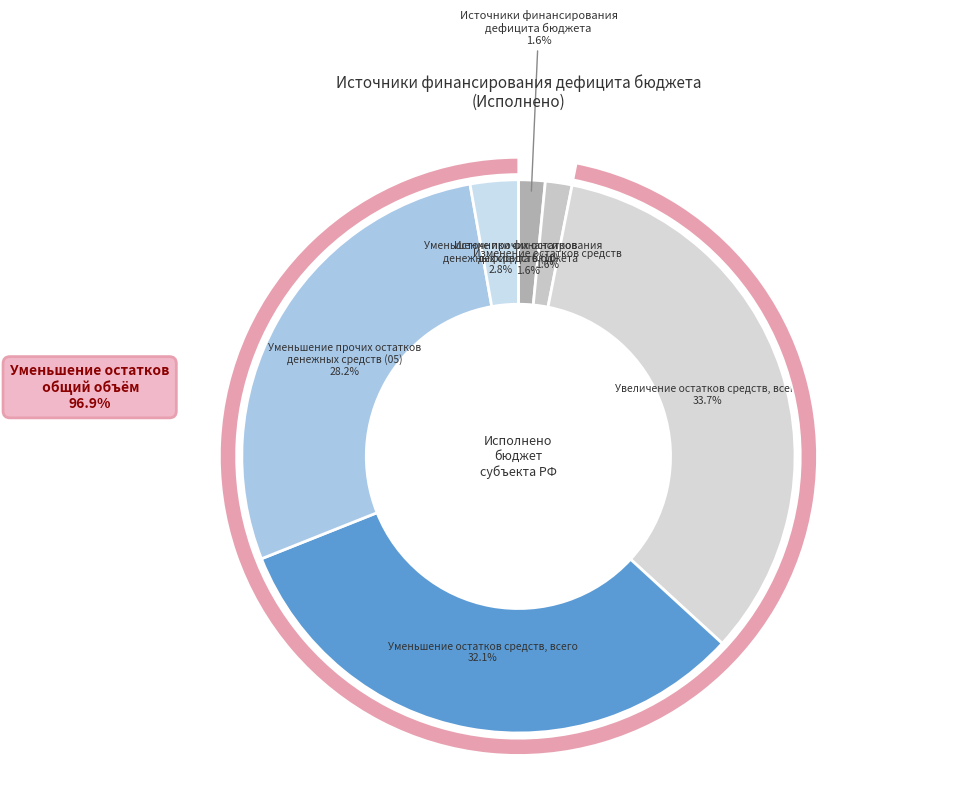

What is the change in value from Уменьшение прочих остатков
денежных средств (05) to Уменьшение прочих остатков
денежных средств (10)?

-438692380.4